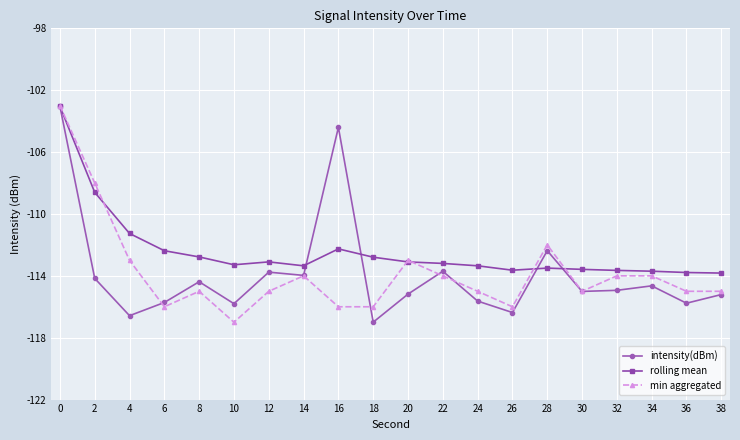

Does the chart display data point markers on the line(s)?

Yes